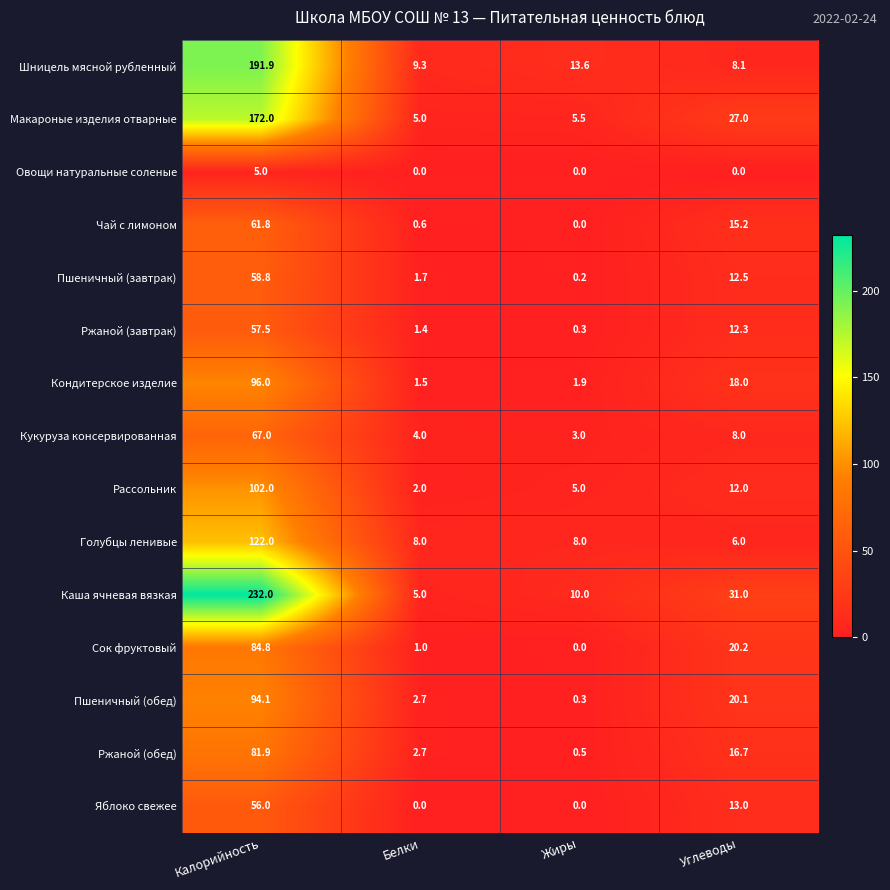

How many series are shown in this chart?

15